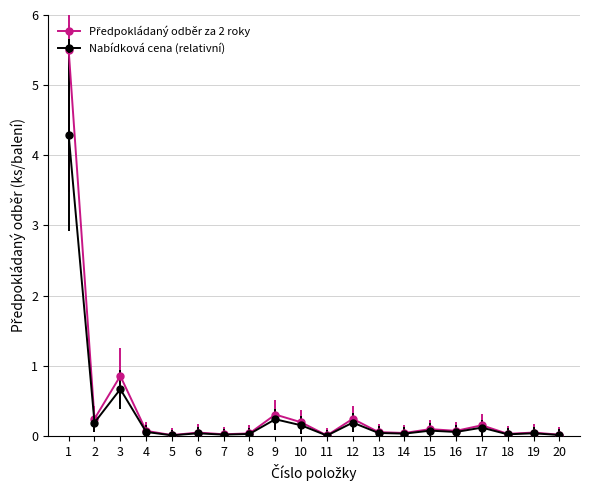

True or false: Nabídková cena (relativní) has more than 1 points higher than both neighbors.

True